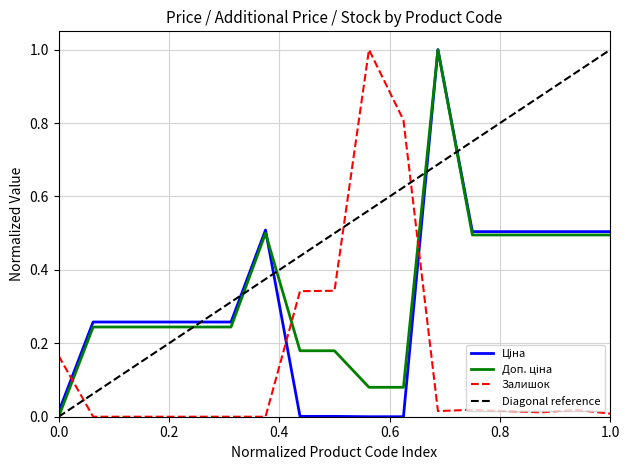

What is the difference between the Доп. ціна values at 239752196 and 285642233?

0.4